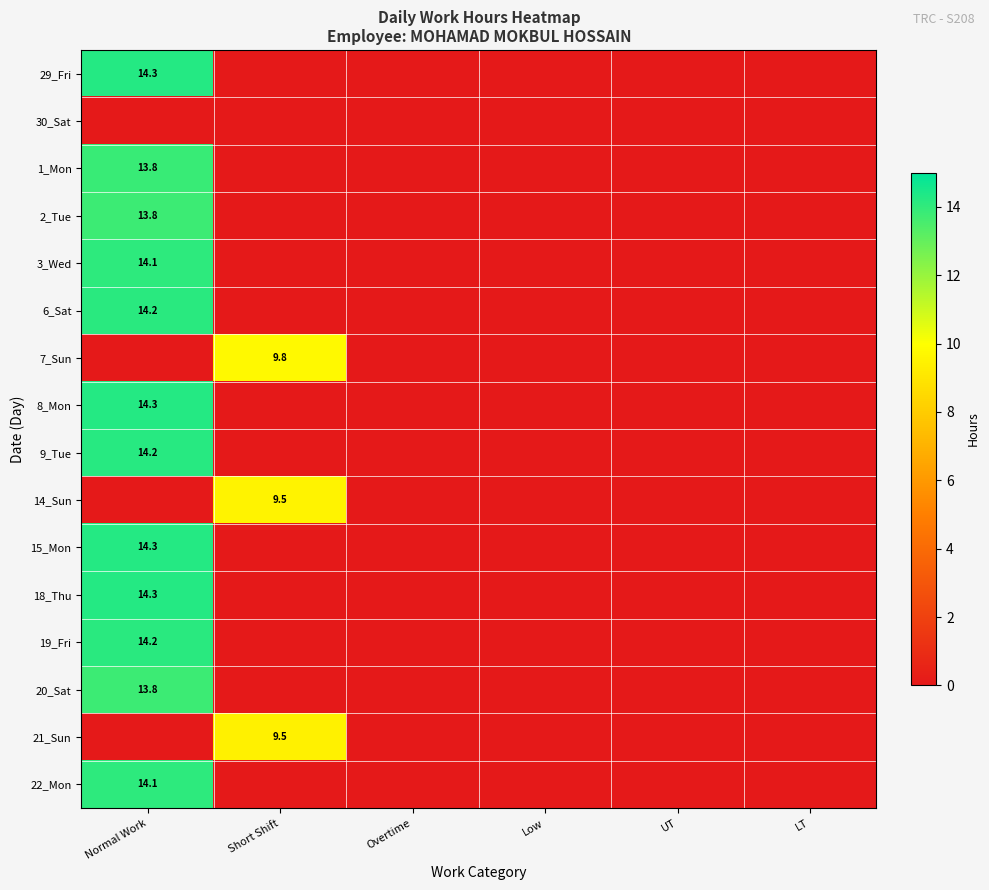

Is it true that 20_Sat equals 5.1 at Normal Work?

False